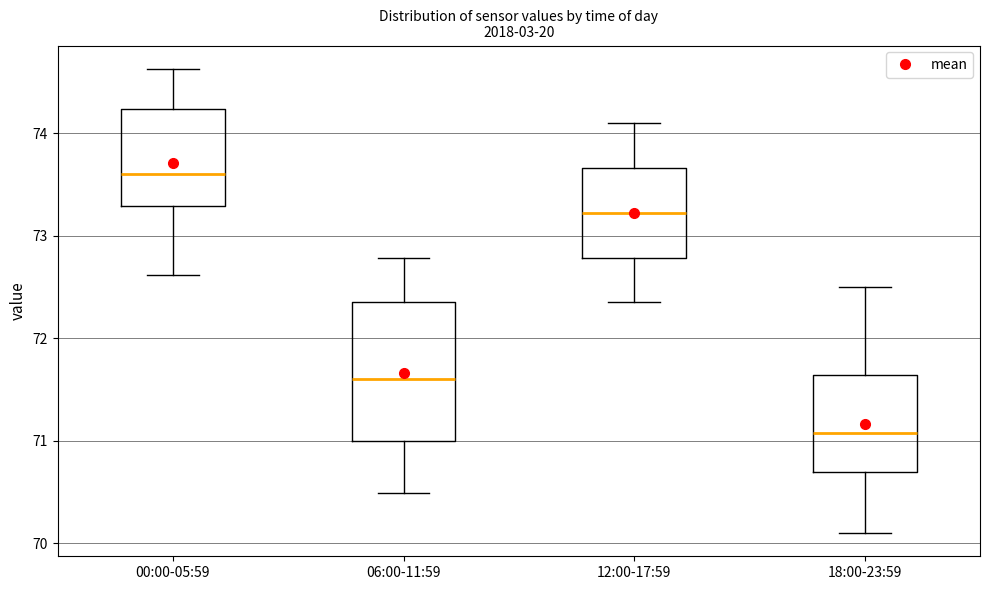

Reading left to right, read every box against the y-axis: the position of its median line, the range the box covers, and the ends of its whiskers. The values are not printed on the chart, so give them approximately, as read against the axis.

00:00-05:59: median 73.6, box 73.3 to 74.2, whiskers 72.6 to 74.6
06:00-11:59: median 71.6, box 71.0 to 72.4, whiskers 70.5 to 72.8
12:00-17:59: median 73.2, box 72.8 to 73.7, whiskers 72.4 to 74.1
18:00-23:59: median 71.1, box 70.7 to 71.6, whiskers 70.1 to 72.5